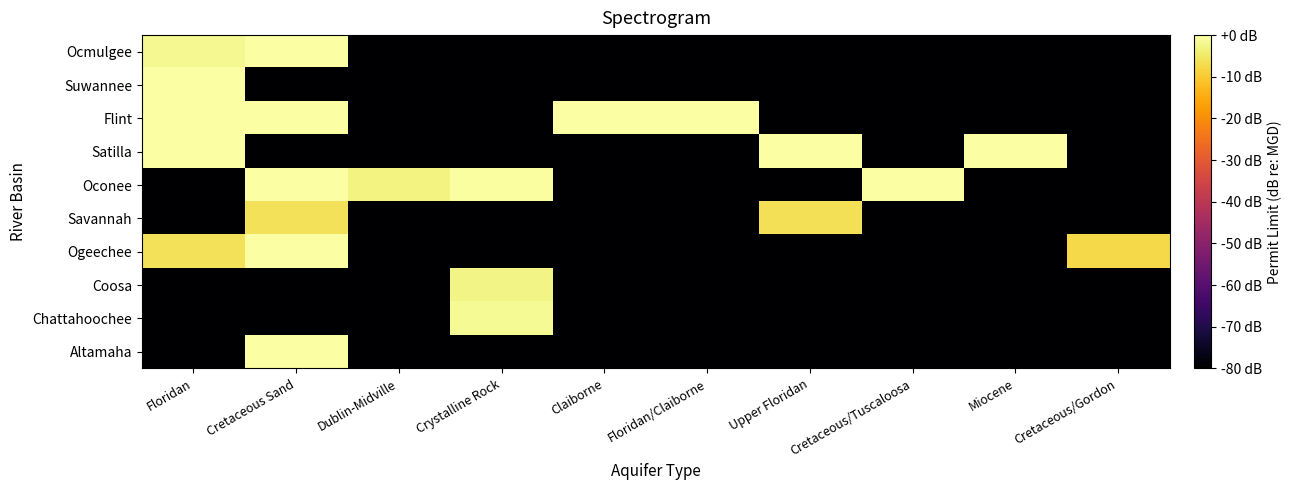

How many series are shown in this chart?

10